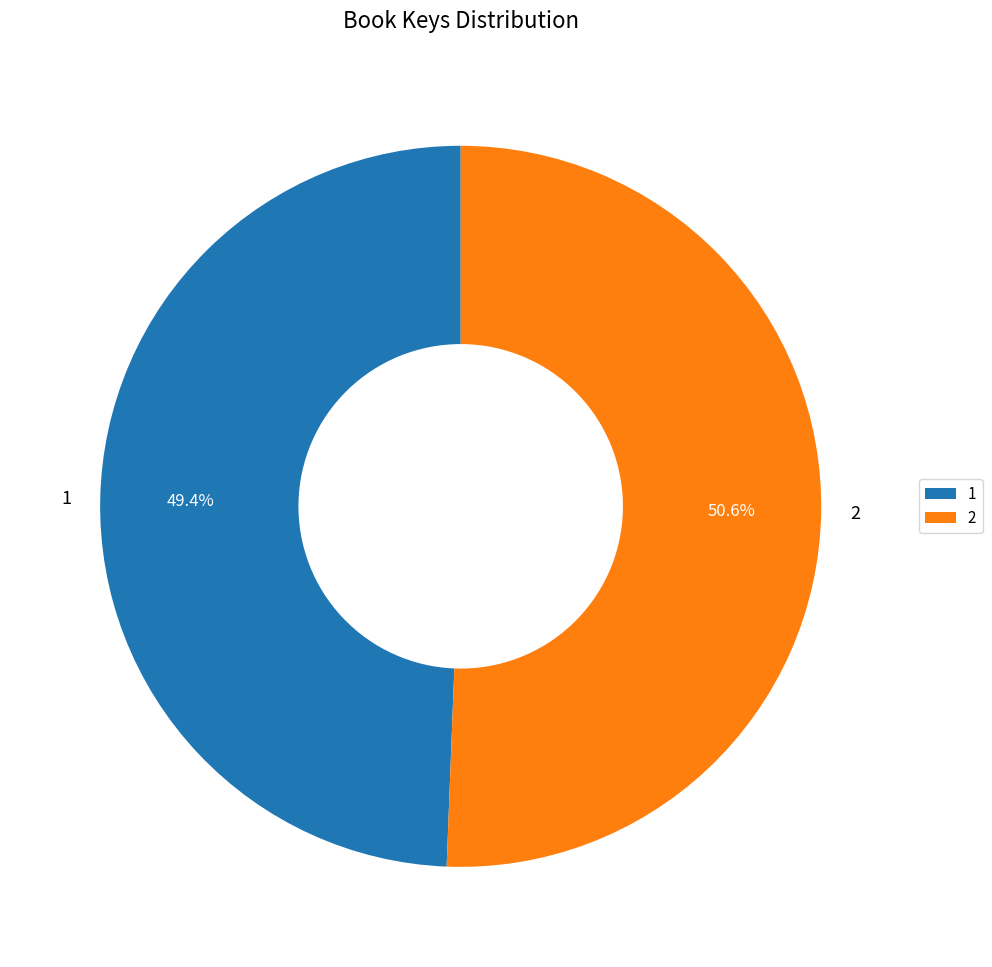

How many slices are in this pie chart?

2